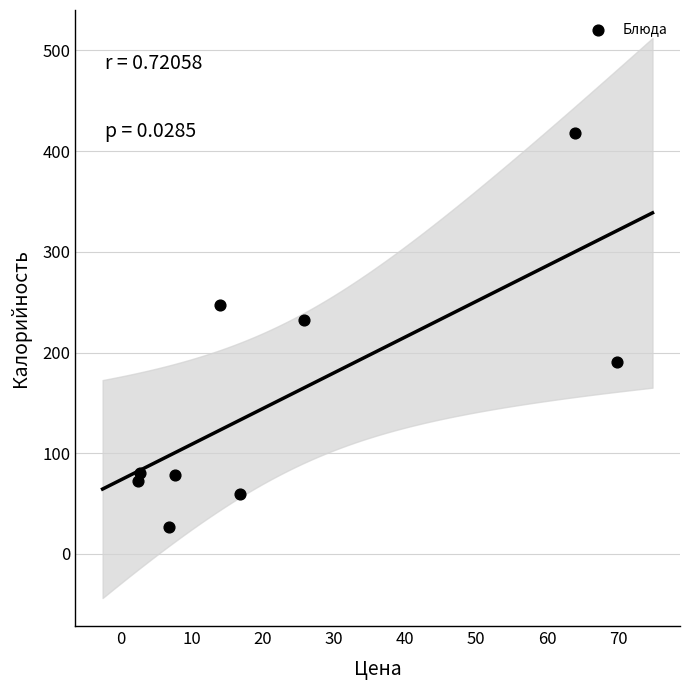

What is the range of X values (max minus min)?

67.3